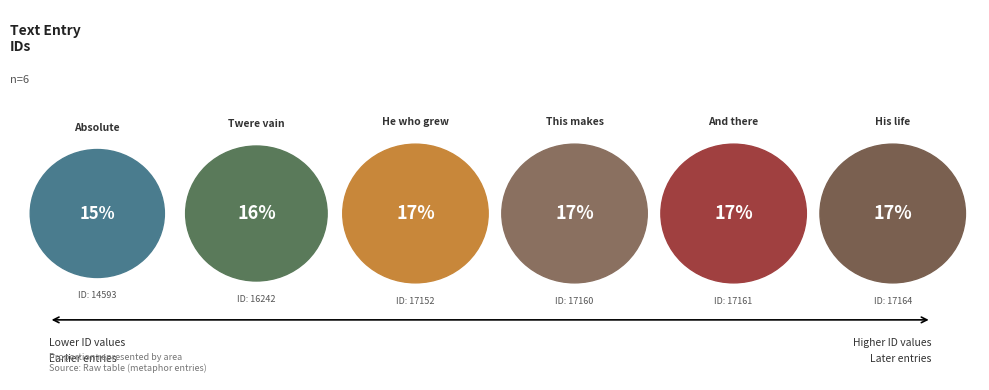

What is the smallest slice in the pie chart?

14593